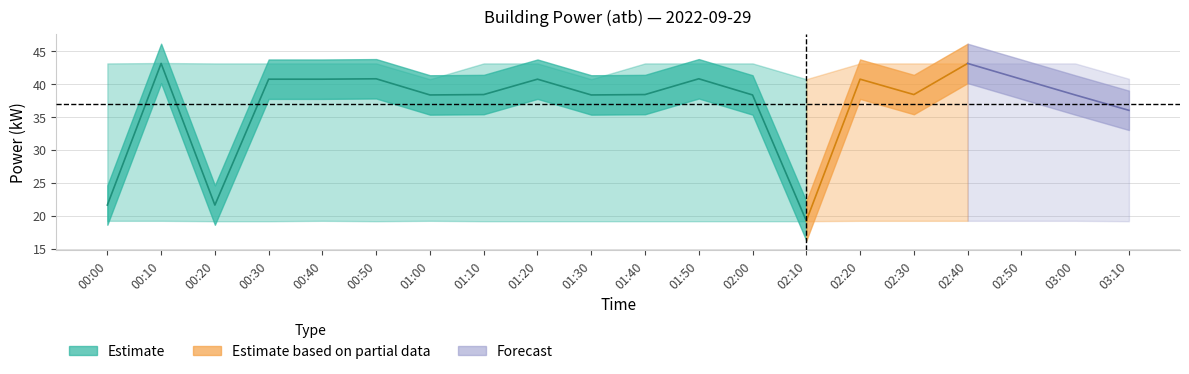

In power_upper, how many points are lower than both neighbors (excluding endpoints)?

3